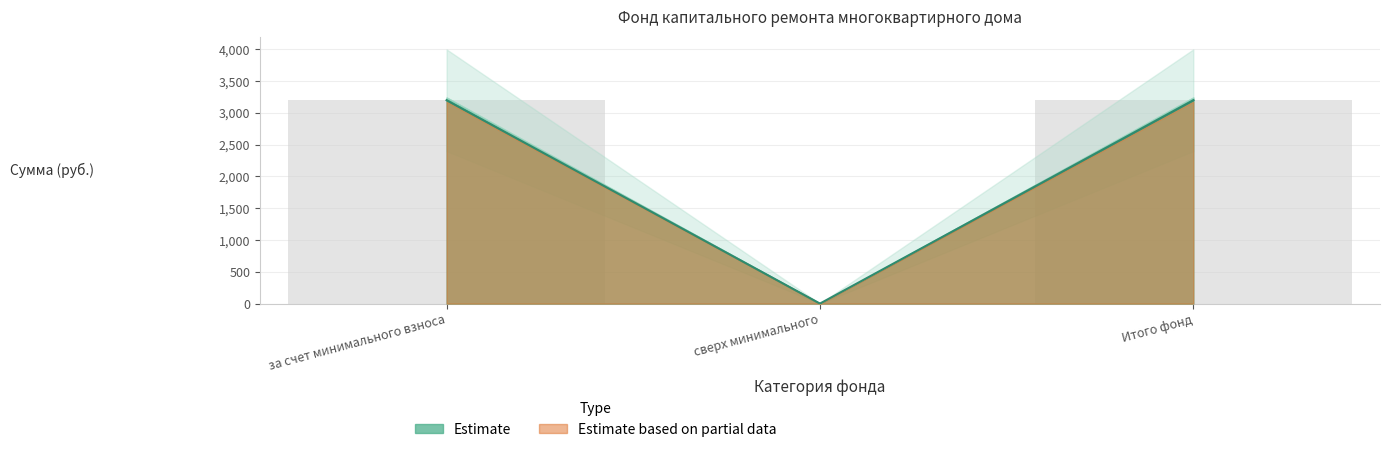

Does the chart contain stacked bars?

No